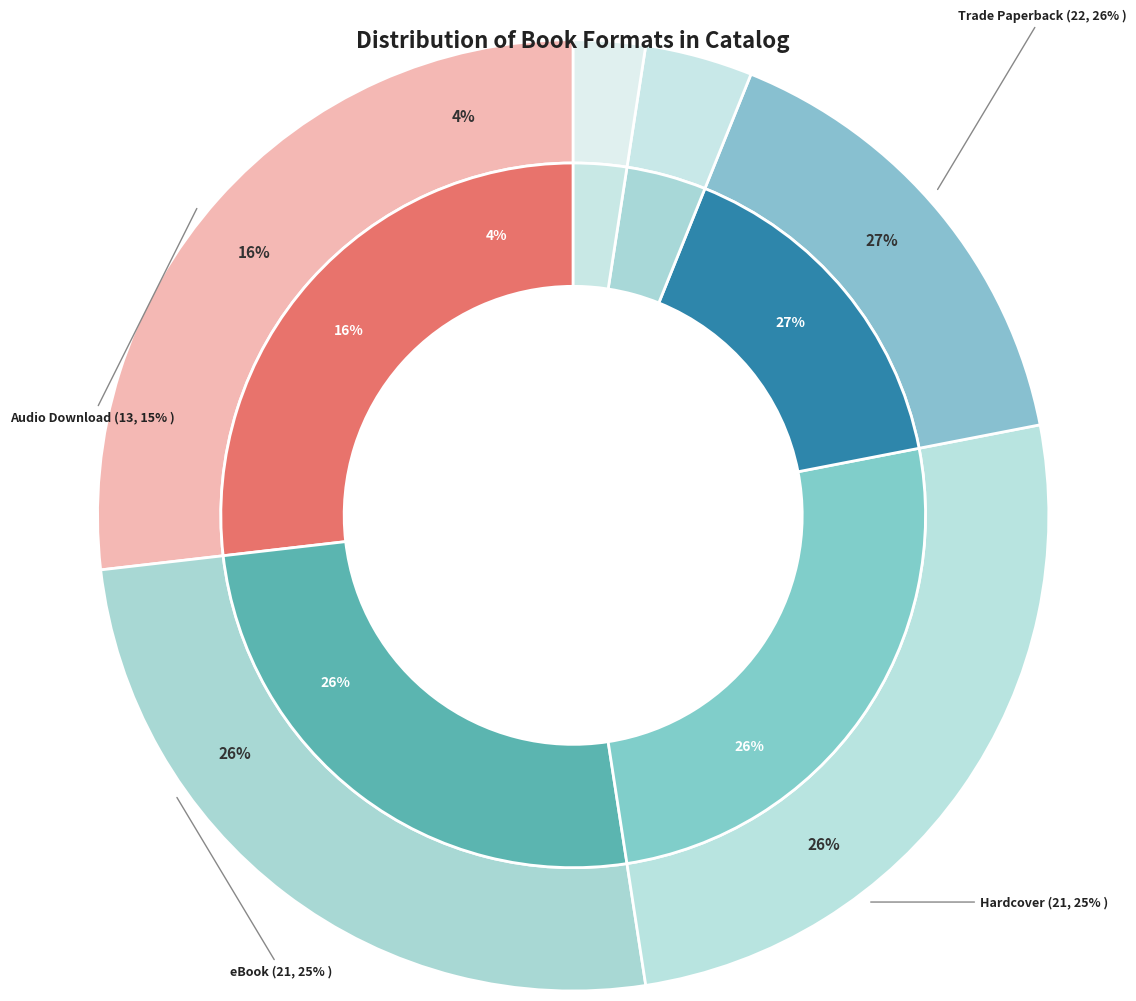

Approximately how many times larger is the value at Mass Market Paperback compared to Trade Paperback?

0.1